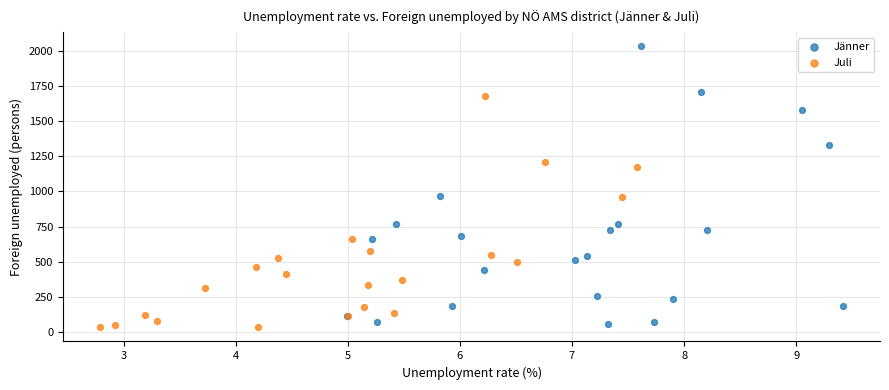

Which series contains the highest Y value?

Jänner